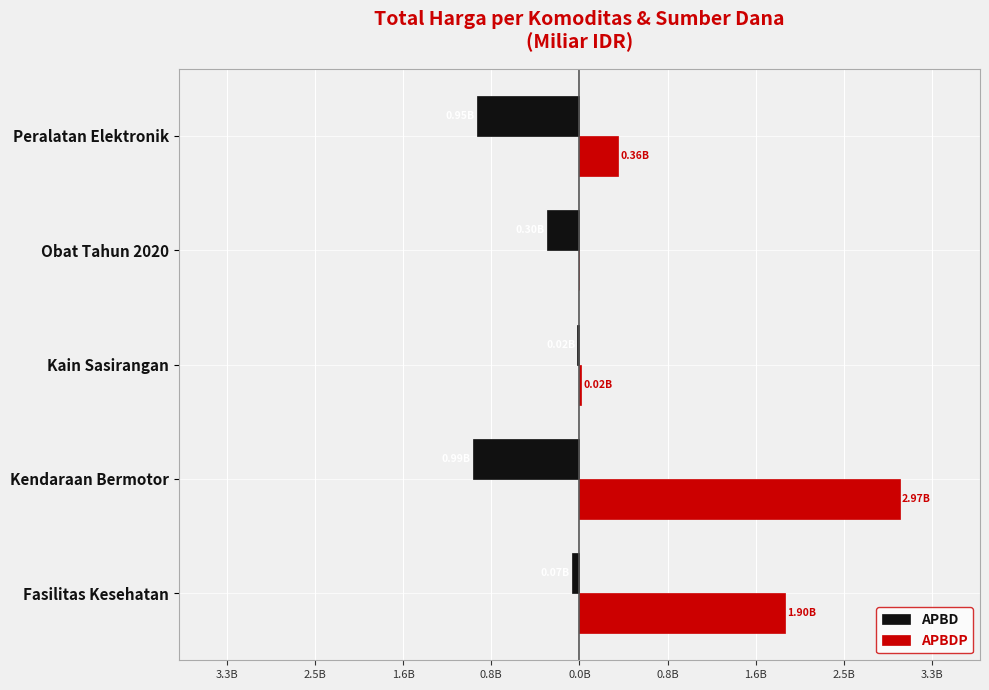

What are all the series names shown in the legend?

APBD, APBDP